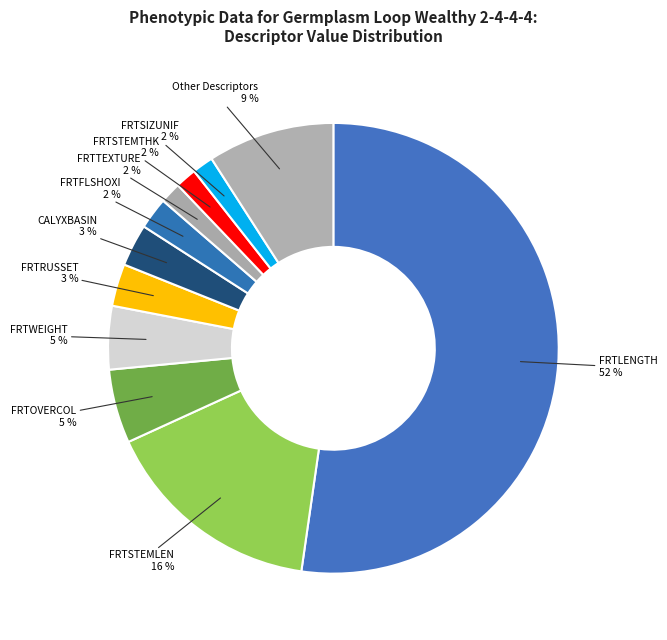

How many segments does this pie chart have?

11